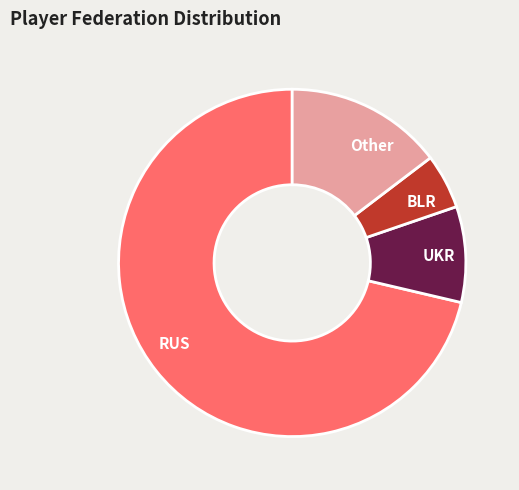

How many segments does this pie chart have?

4